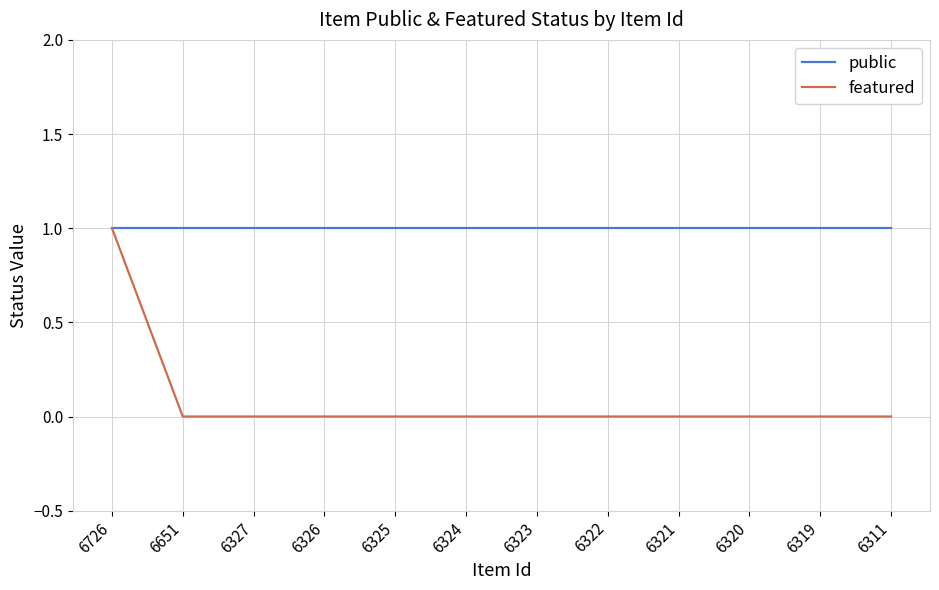

Which series has the widest spread of values?

featured